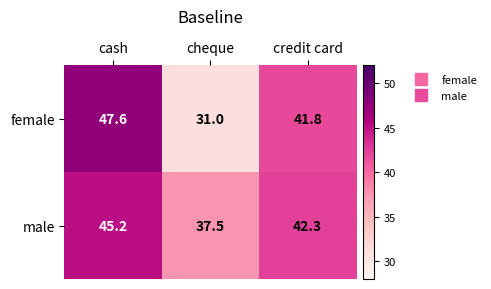

What is the total value across all series at cash?

92.8